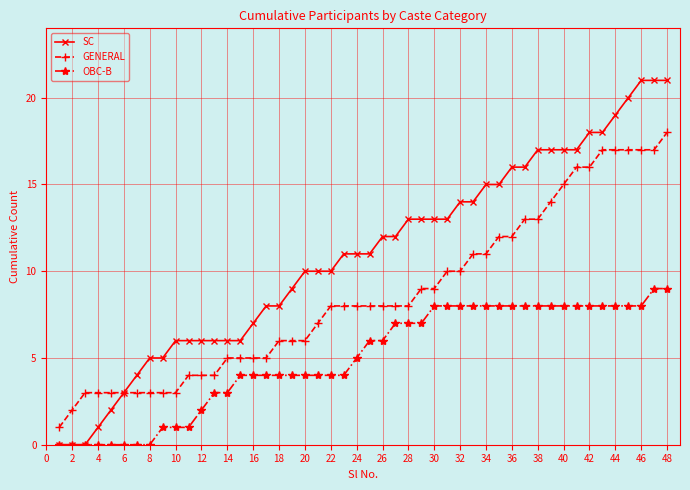

List the series in order of their peak value, highest first.

SC, GENERAL, OBC-B